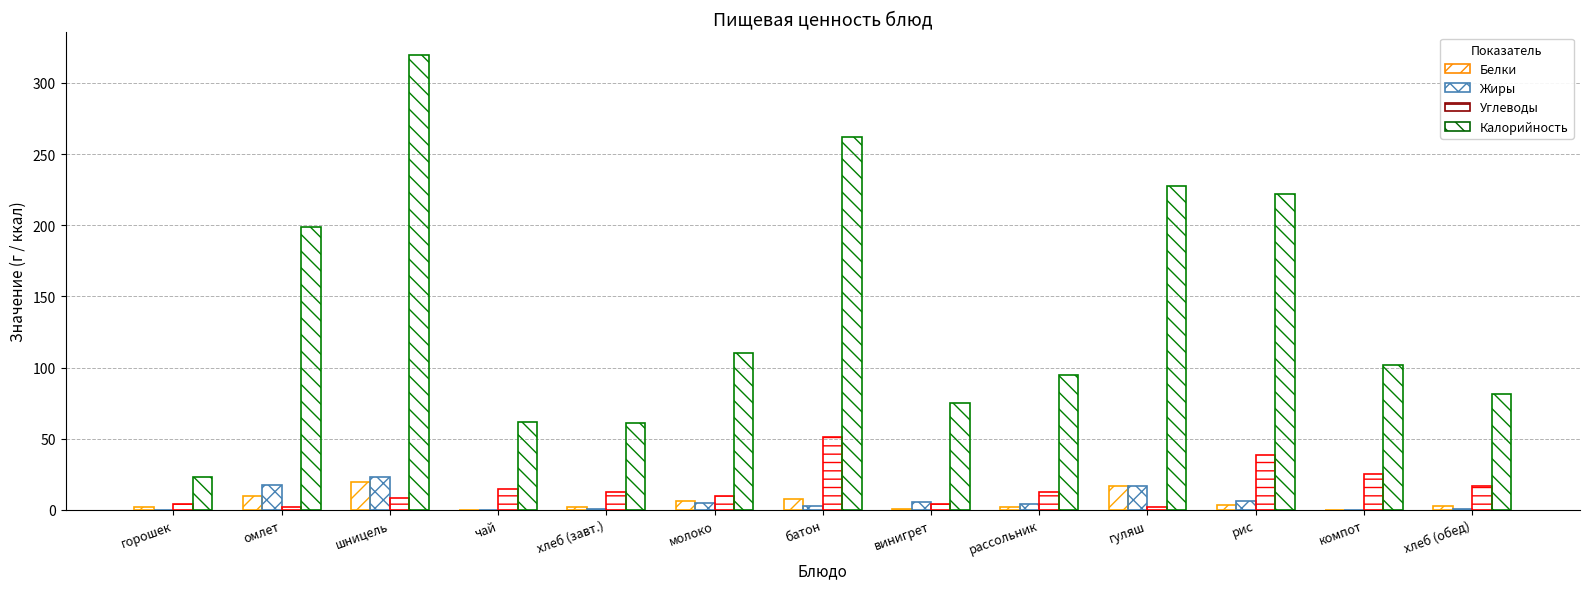

How many series are shown in this chart?

4